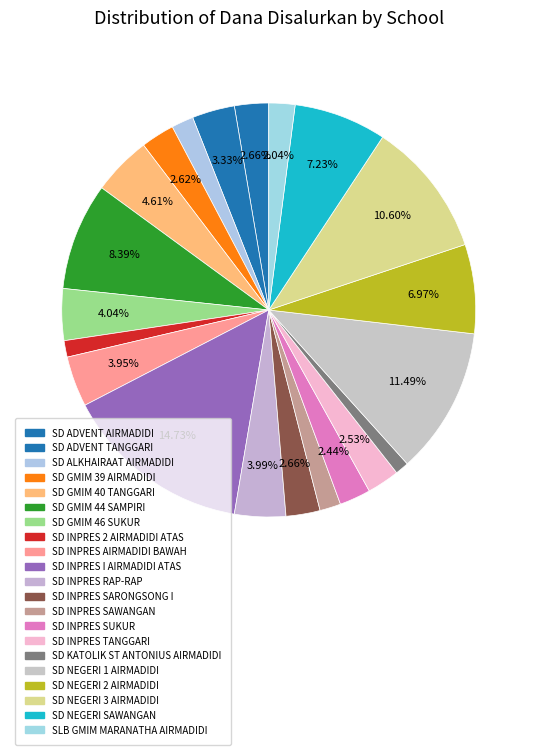

To the nearest percent, what is the combined percentage of SD NEGERI 1 AIRMADIDI and SD KATOLIK ST ANTONIUS AIRMADIDI?

13%